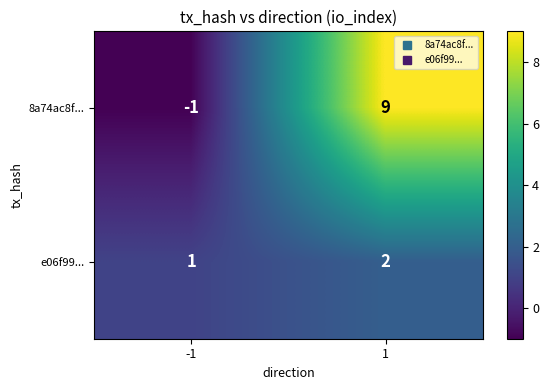

What is the difference between the maximum and minimum values in the 8a74ac8f... series?

10